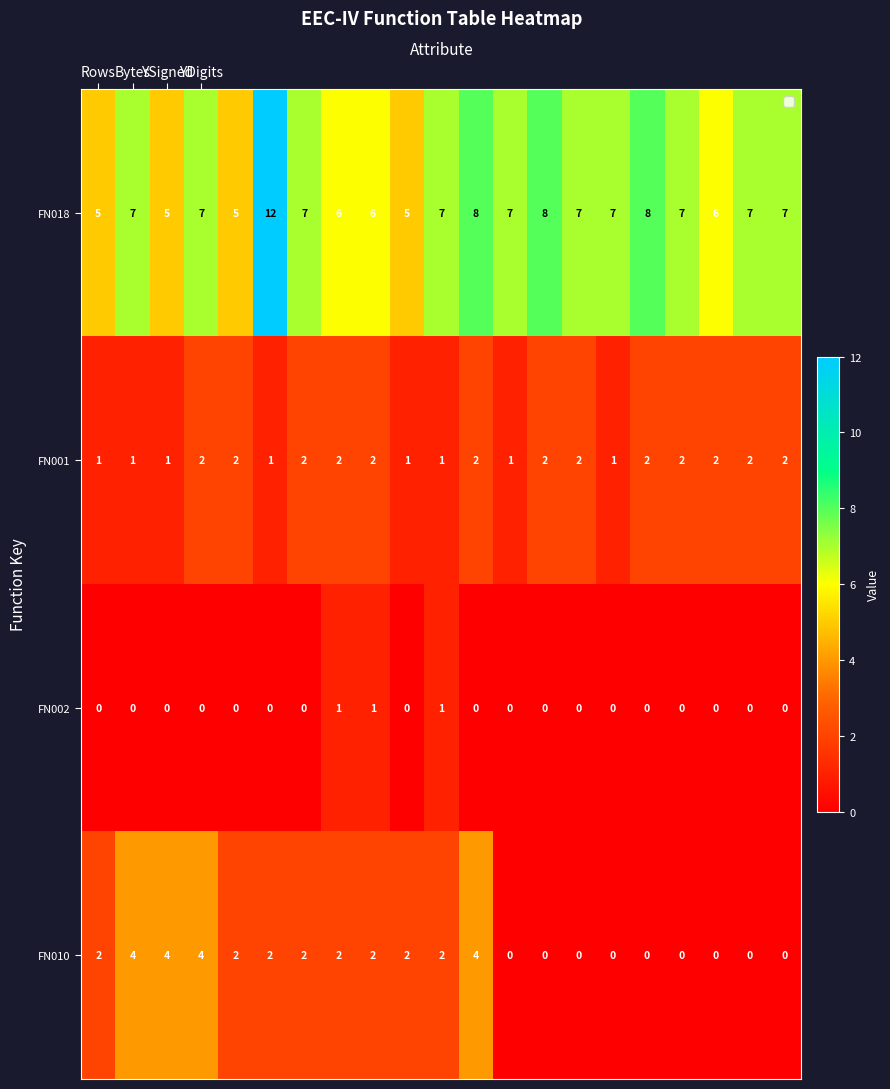

Which series has the largest total across all categories?

FN018